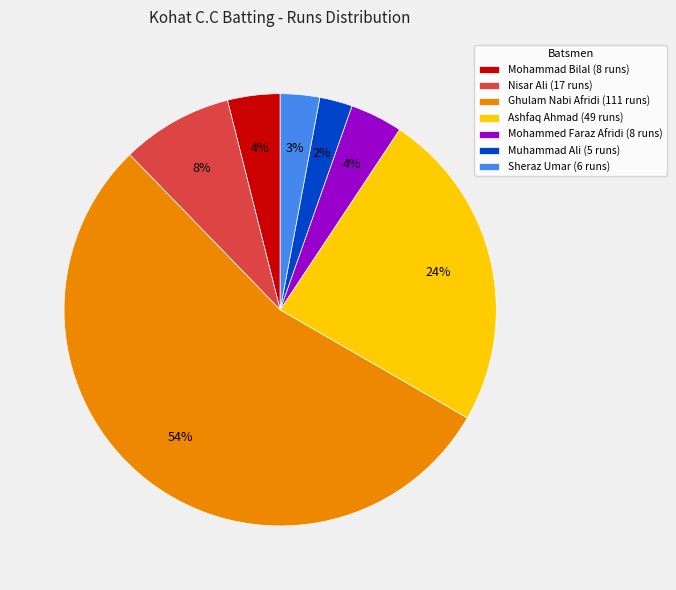

What is the largest slice in the pie chart?

Ghulam Nabi Afridi (111 runs)